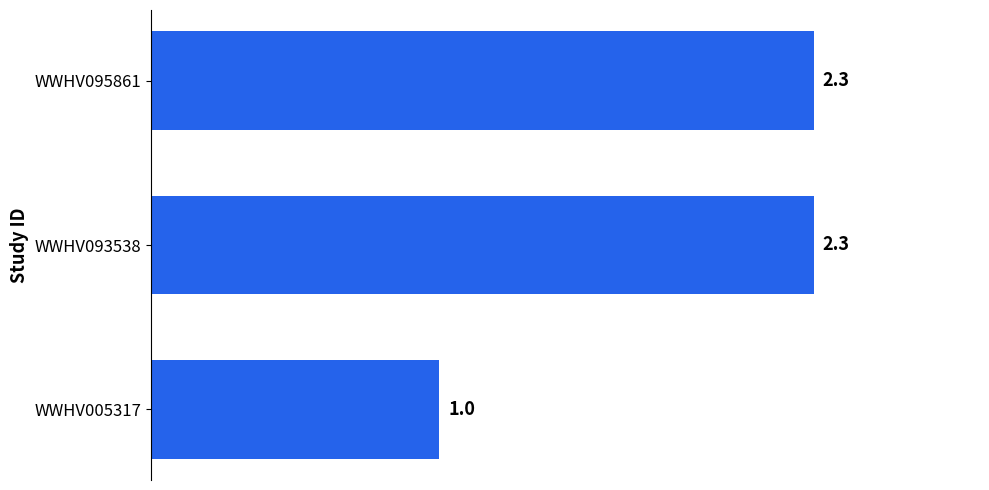

What is the ratio of the value at WWHV095861 to the value at WWHV005317?

2.3